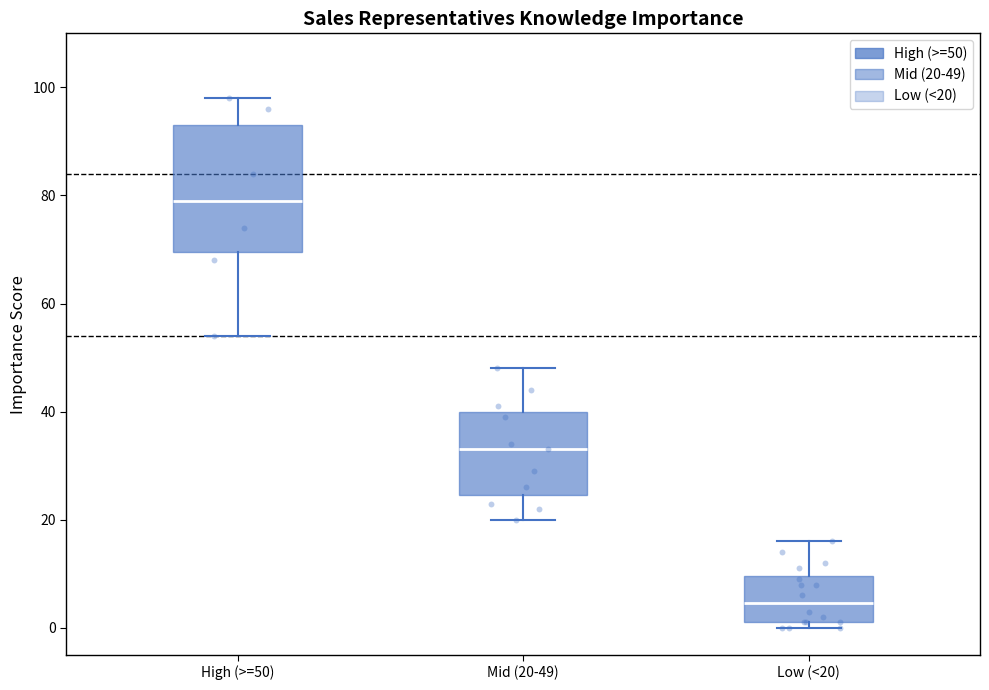

Which box has the lowest median line?

Low (<20)